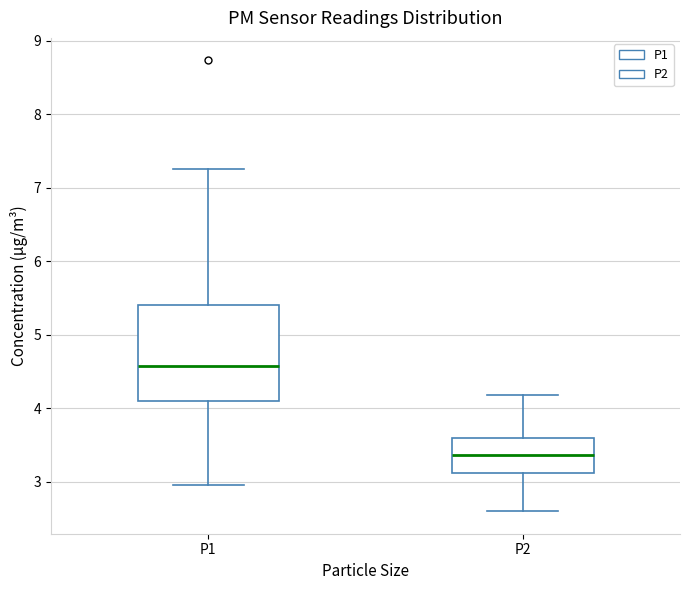

Comparing the boxes themselves (not the whiskers), which one is the tallest?

P1